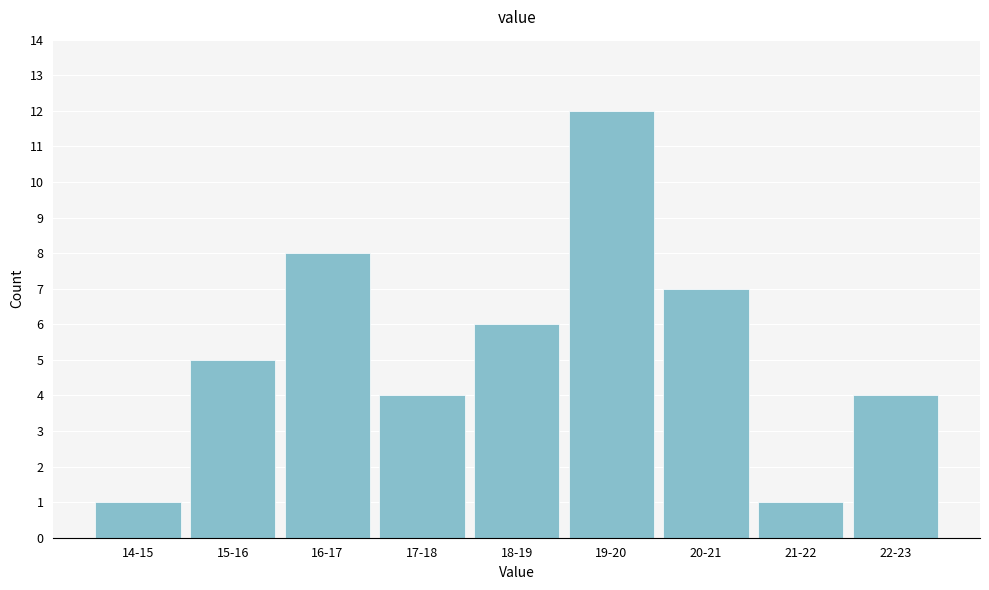

Reading left to right, extract all data points from this chart.

14-15=1	15-16=5	16-17=8	17-18=4	18-19=6	19-20=12	20-21=7	21-22=1	22-23=4